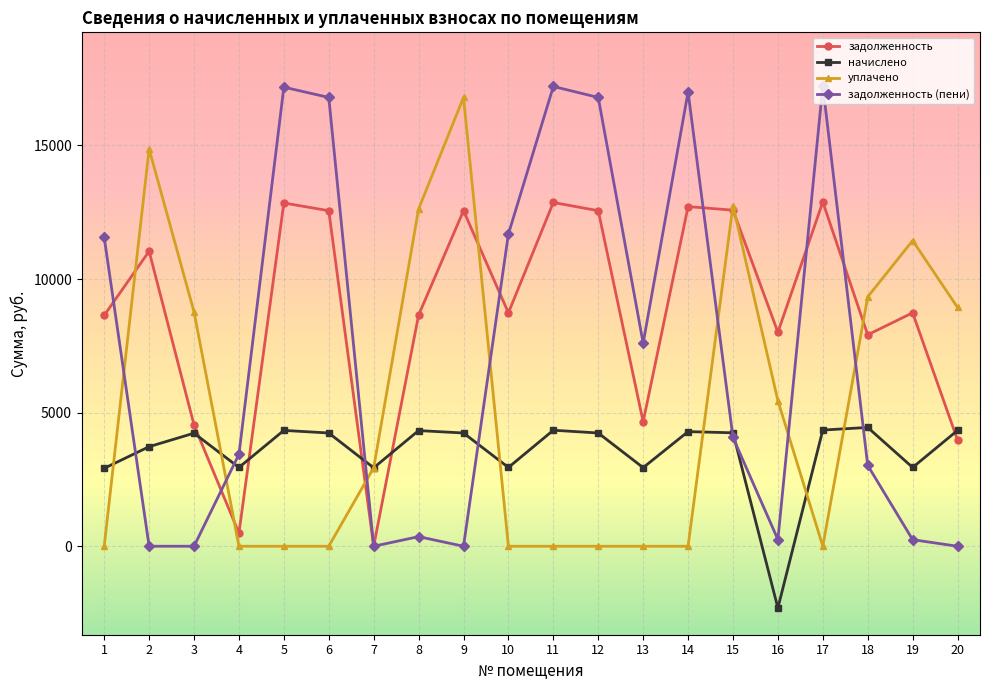

What is the average value of the уплачено series?

5194.4